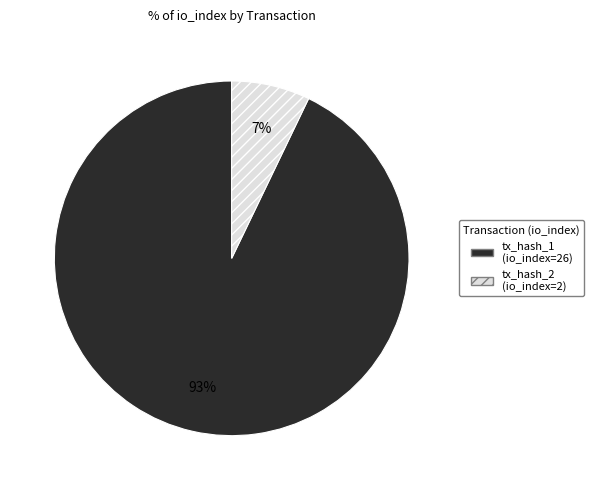

Which slice is the smallest?

tx_hash_2 (io_index=2)